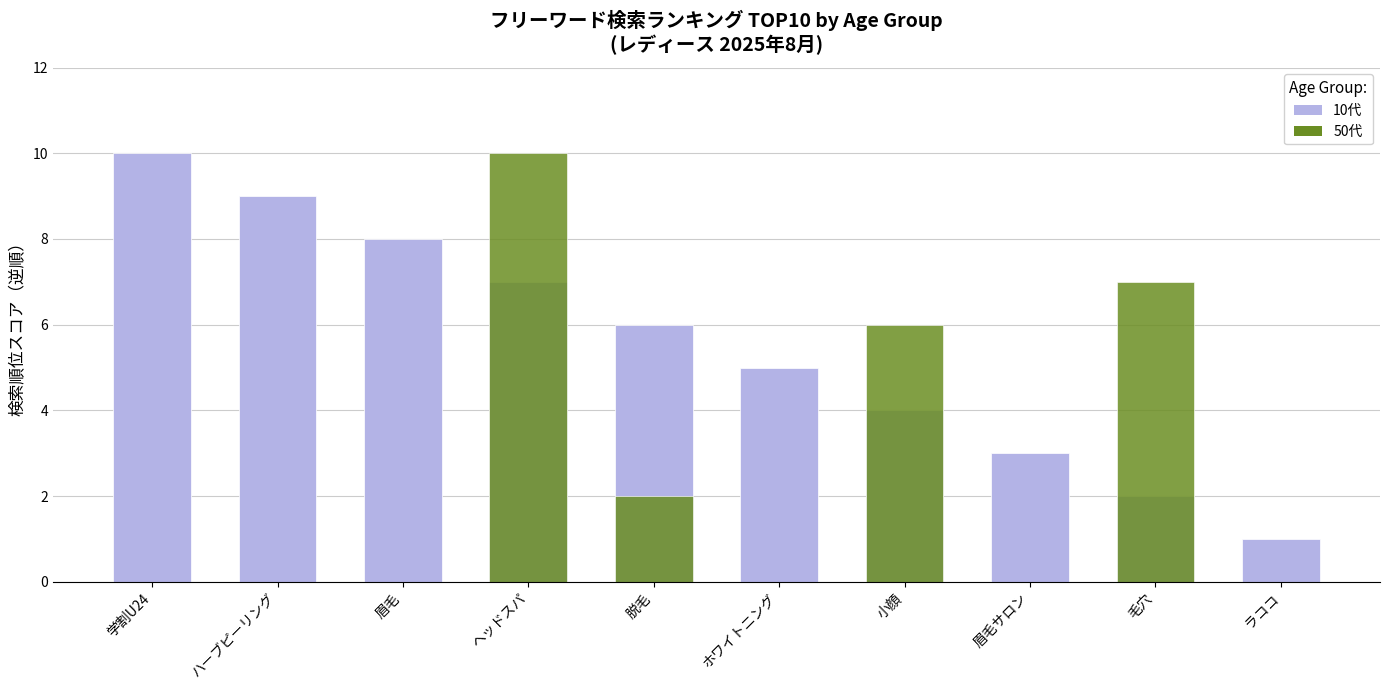

At which label does 10代 first exceed 6?

学割U24